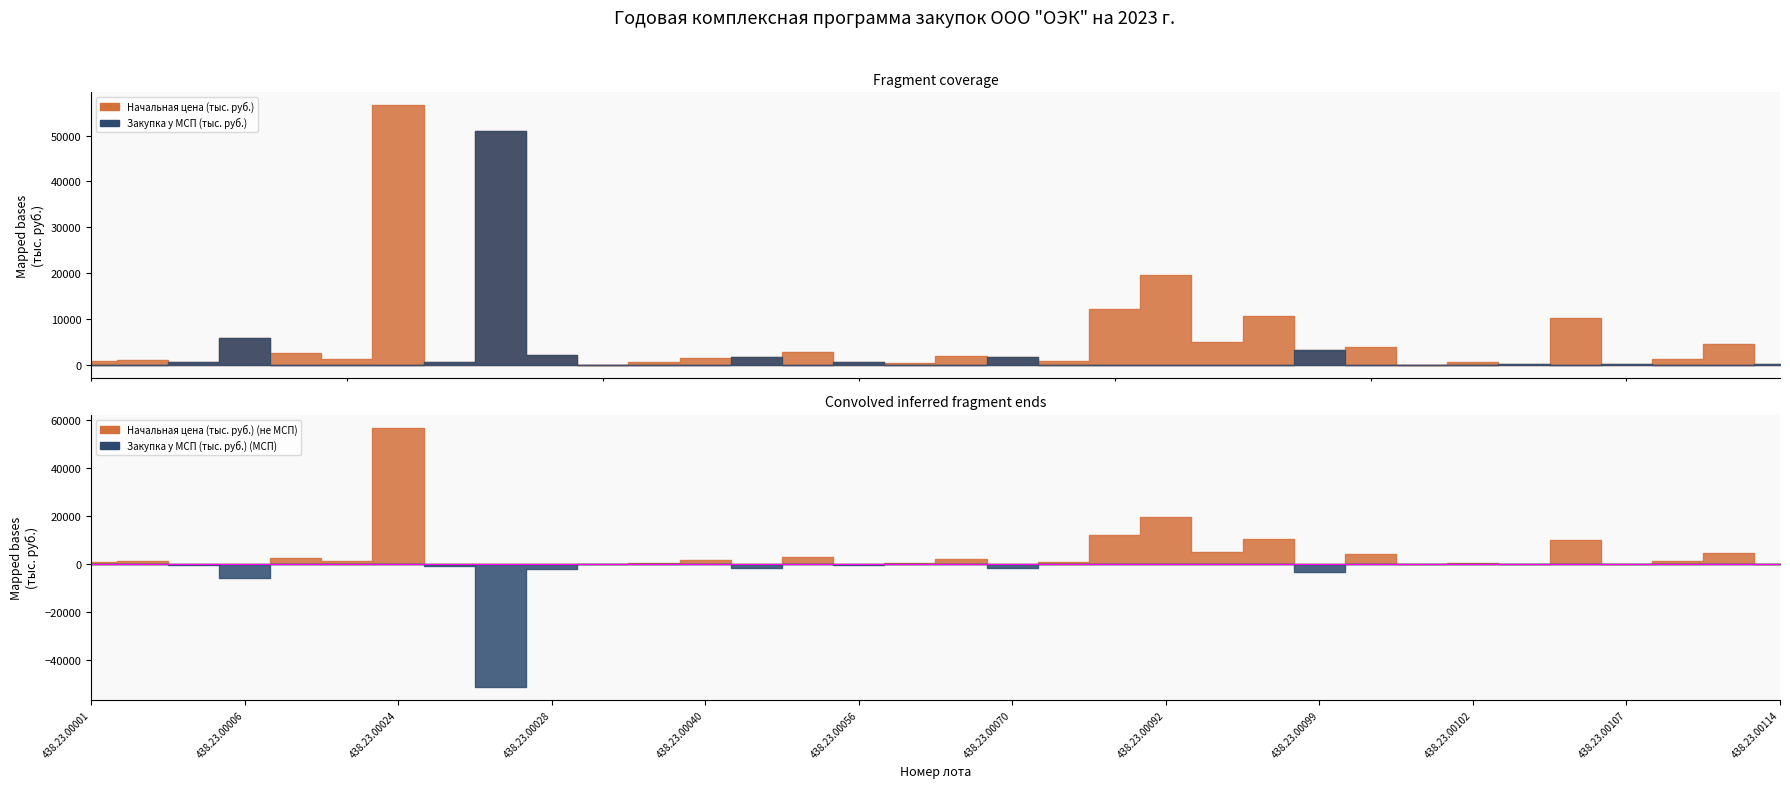

True or false: Закупка у МСП (тыс. руб.) and Начальная цена (тыс. руб.) cross at least once.

False